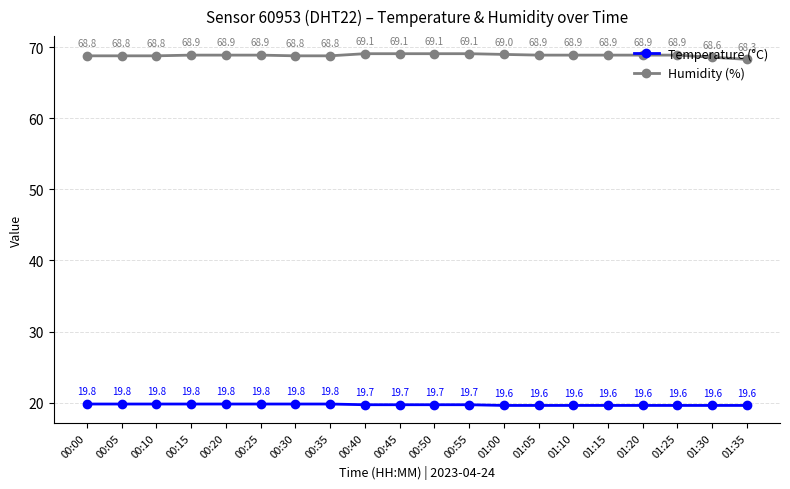

How many distinct data groups are displayed?

2